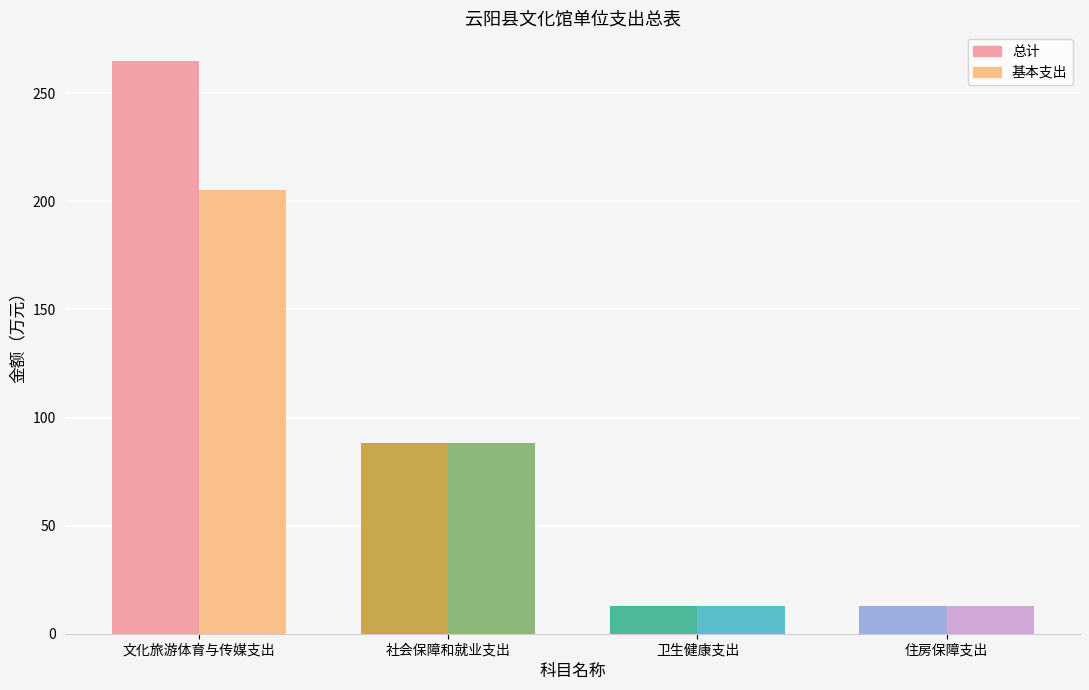

List the series in order of their overall mean, lowest first.

基本支出, 总计